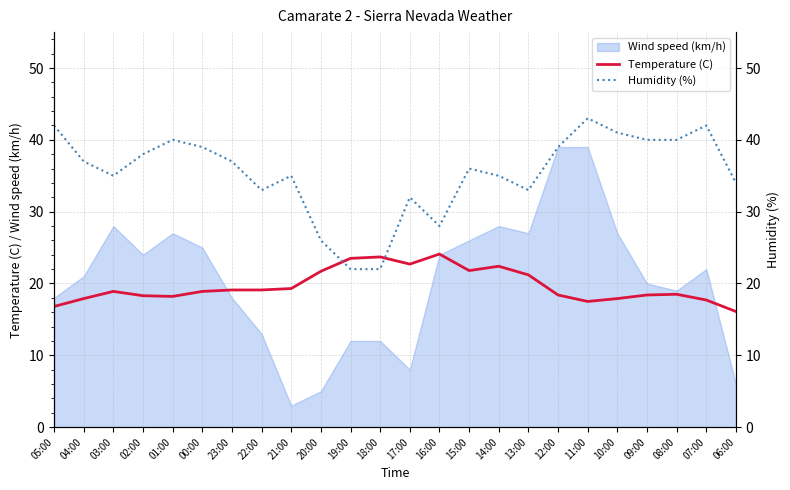

How many interior local valleys does the Temperature (C) series have?

4